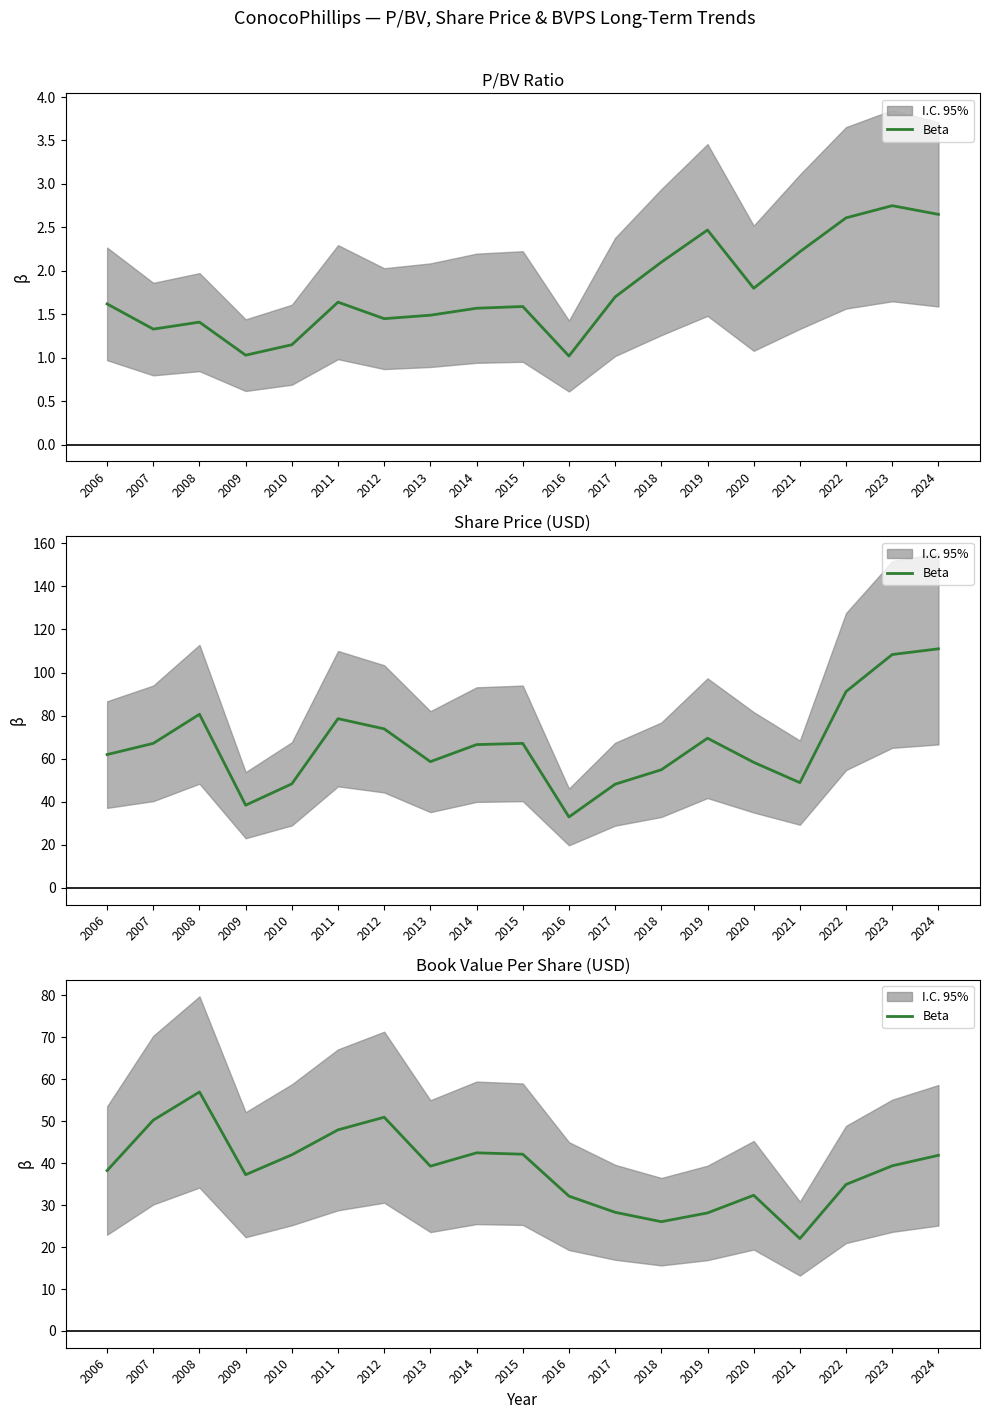

Count the number of values greater than 39.

10